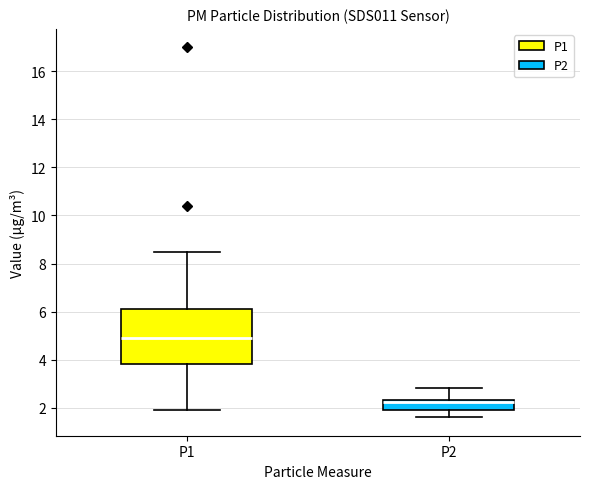

Where does the median line of the box for P2 sit on the y-axis? The values are not printed on the chart, so give them approximately, as read against the axis.

2.2